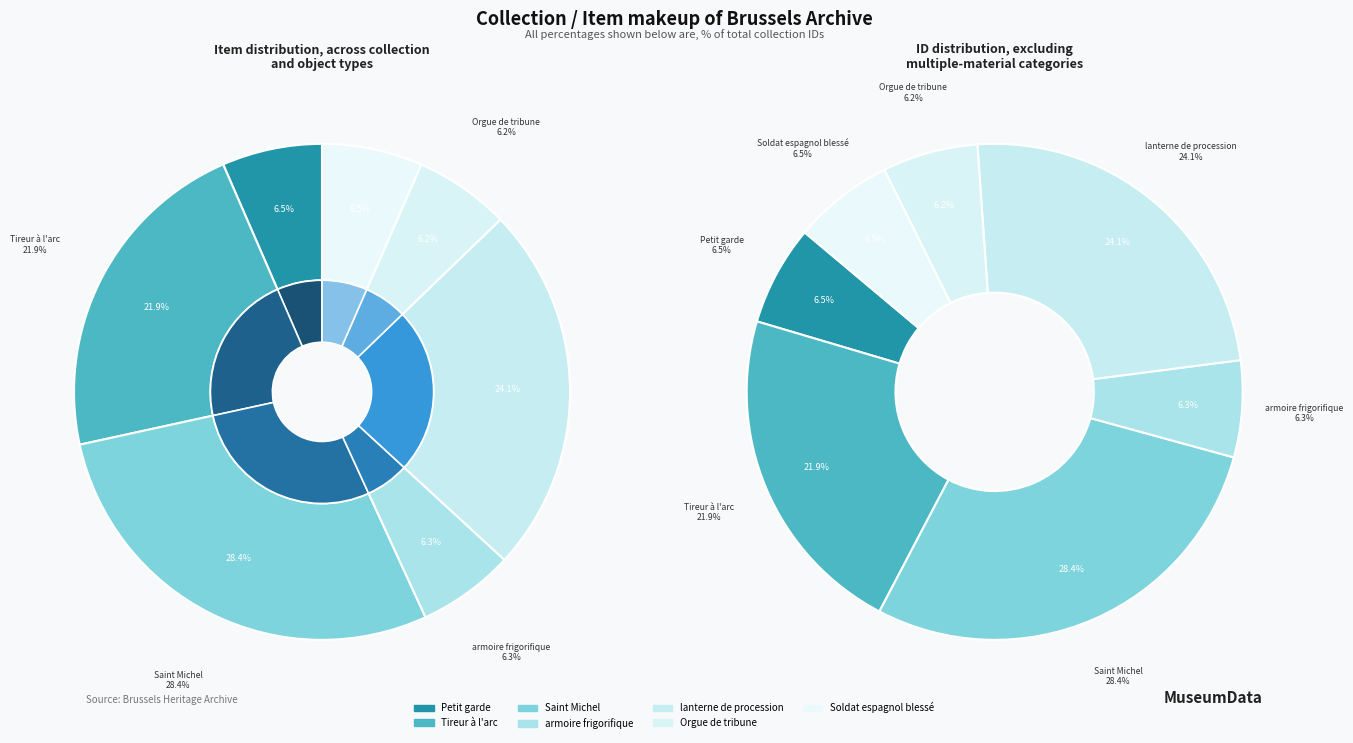

How many segments does this pie chart have?

7